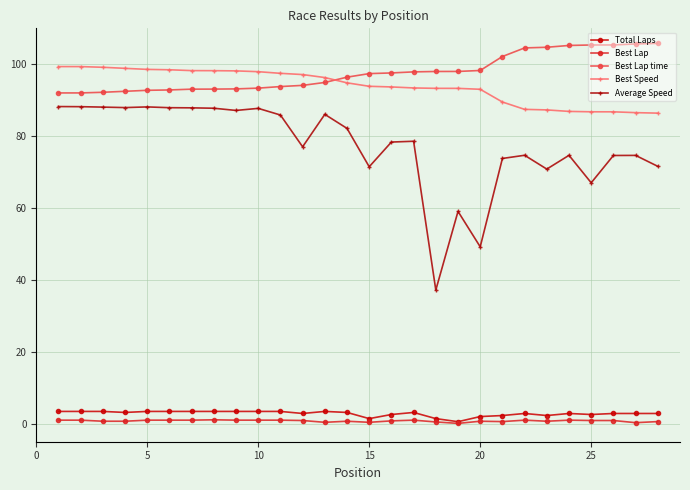

Which series has the widest spread of values?

Average Speed